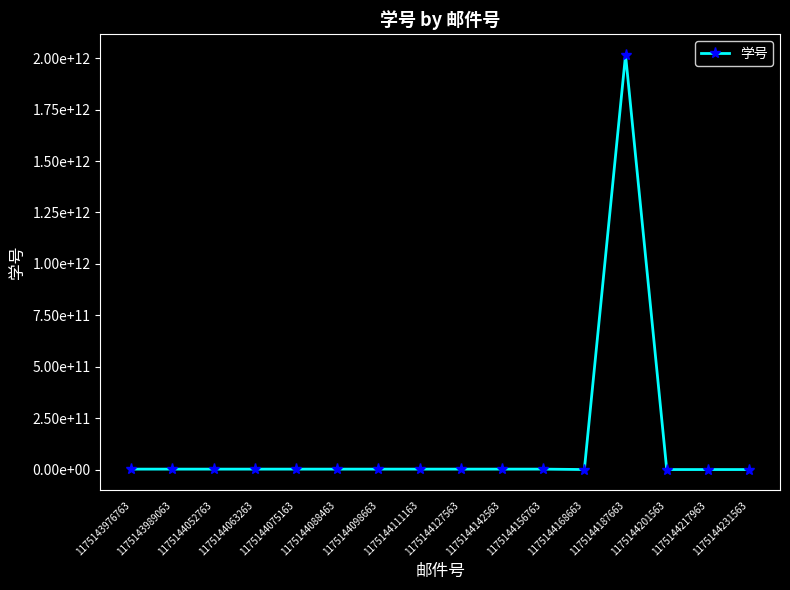

How many interior local valleys (lower than both neighbors) does the data have?

6